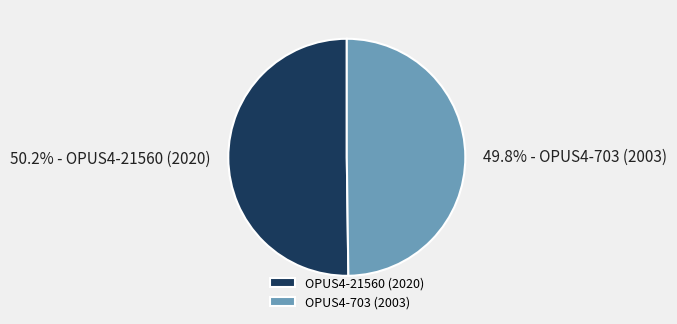

What percentage do OPUS4-21560 (2020) and OPUS4-703 (2003) together represent?

100.0%